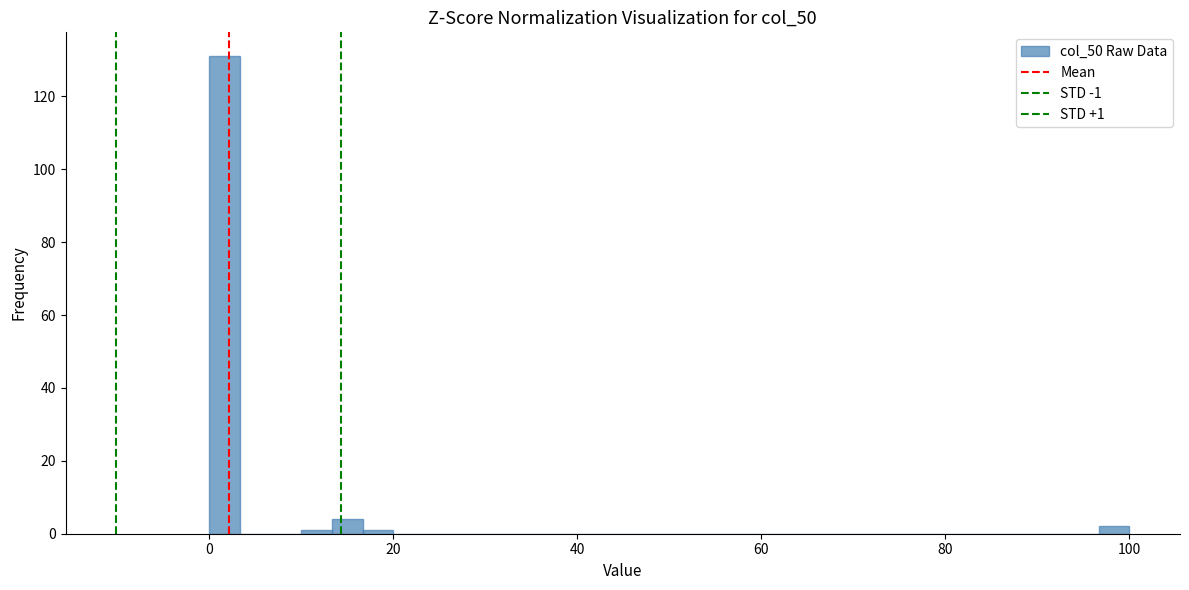

Around what value on the x-axis is the tallest bar? Give the approximate position of its centre, as read against the axis.

2